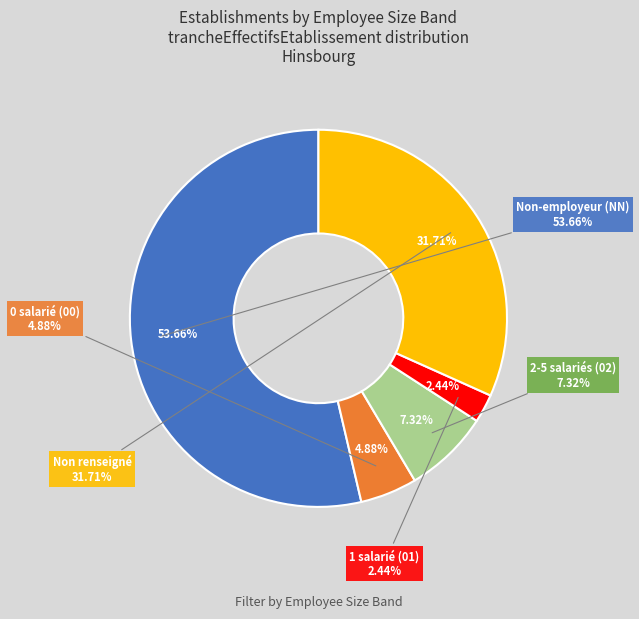

True or false: 00 accounts for 14% of the total.

False